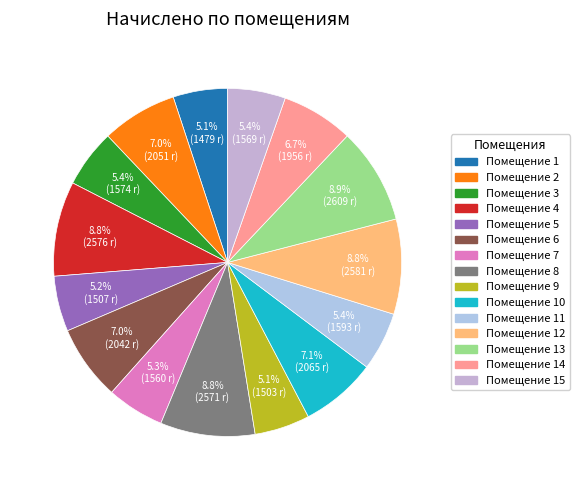

Rank the categories by value from lowest to highest.

1, 9, 5, 7, 15, 3, 11, 14, 6, 2, 10, 8, 4, 12, 13